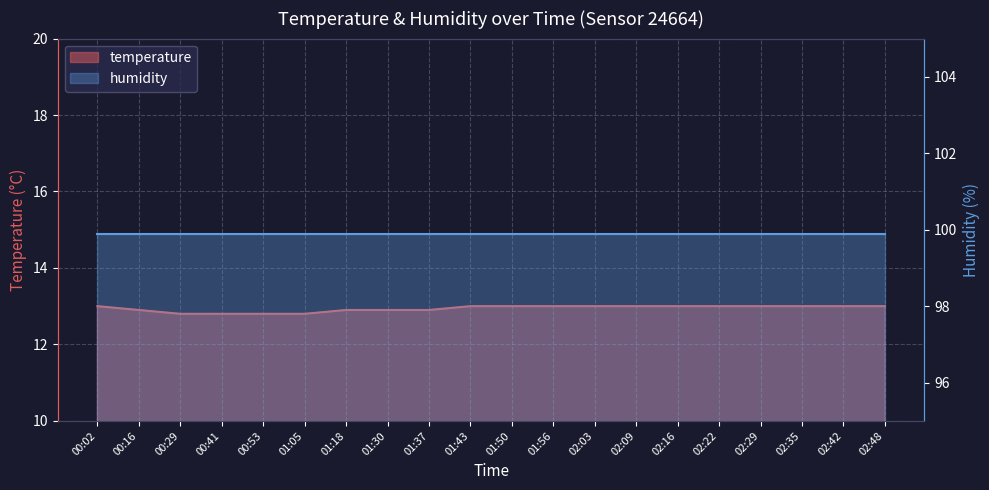

Which category has the lowest value across all series?

00:29